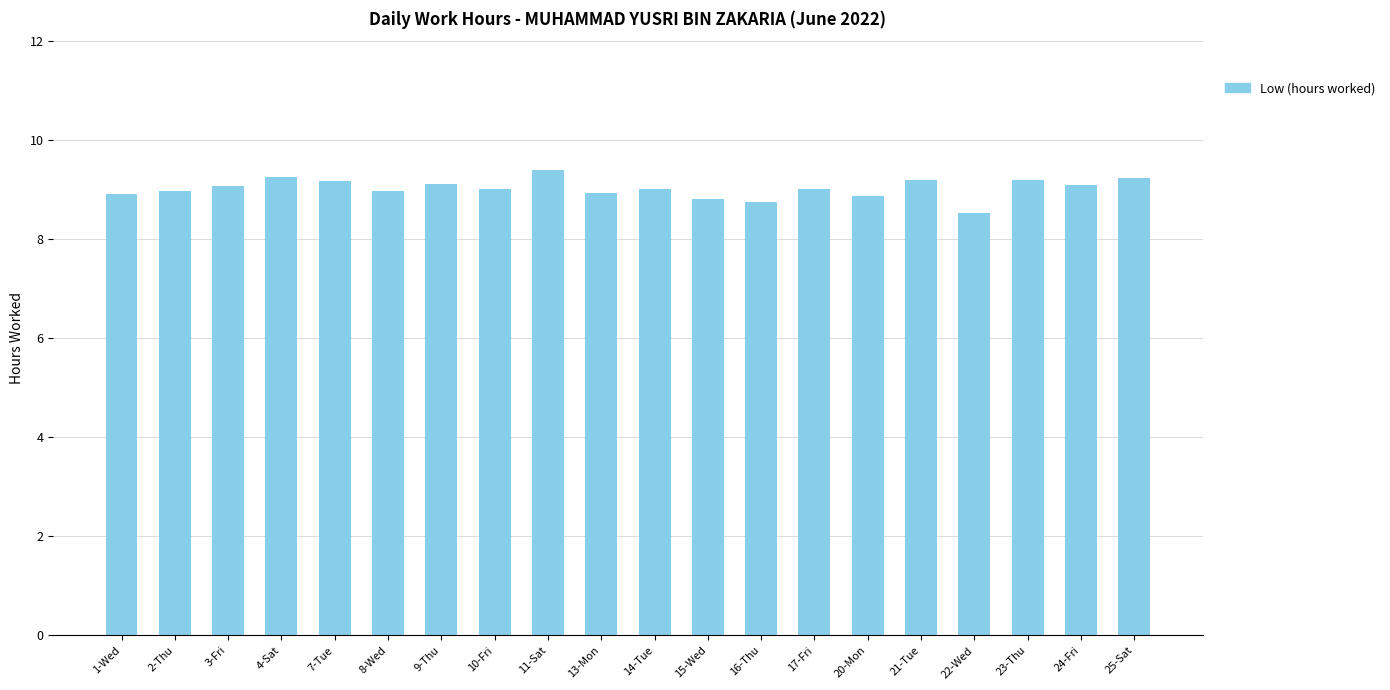

Where is the data nearest to the value 8?

22-Wed